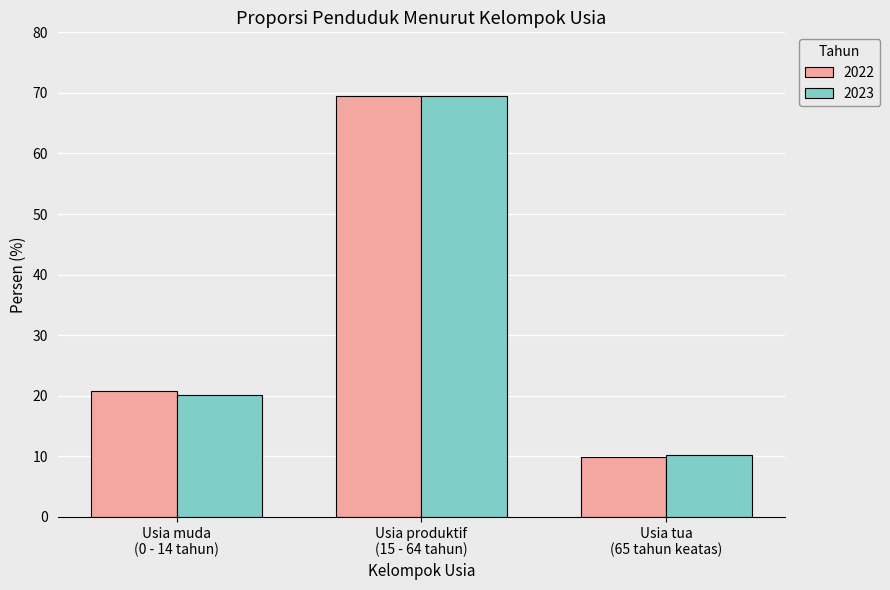

What is the difference between the maximum and minimum values in the 2023 series?

59.3